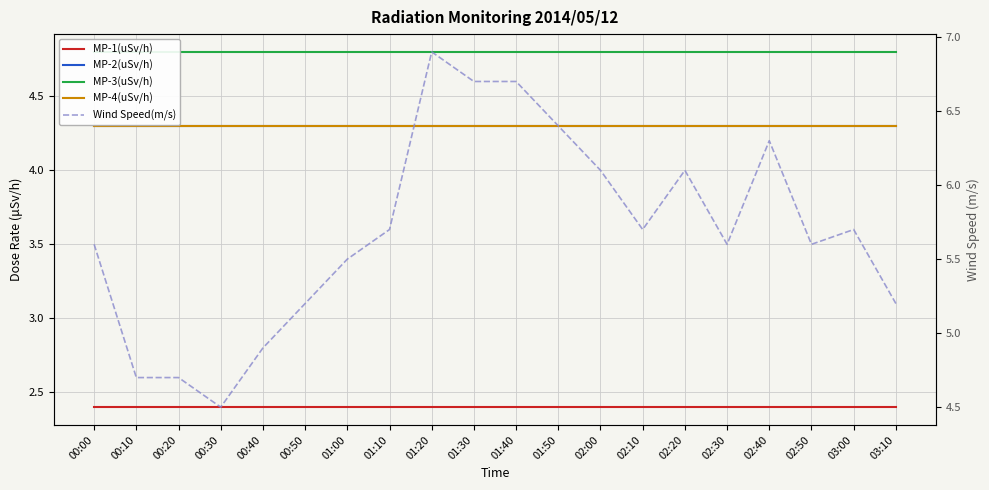

What is the spread (max minus min) of values at 01:00?

3.1